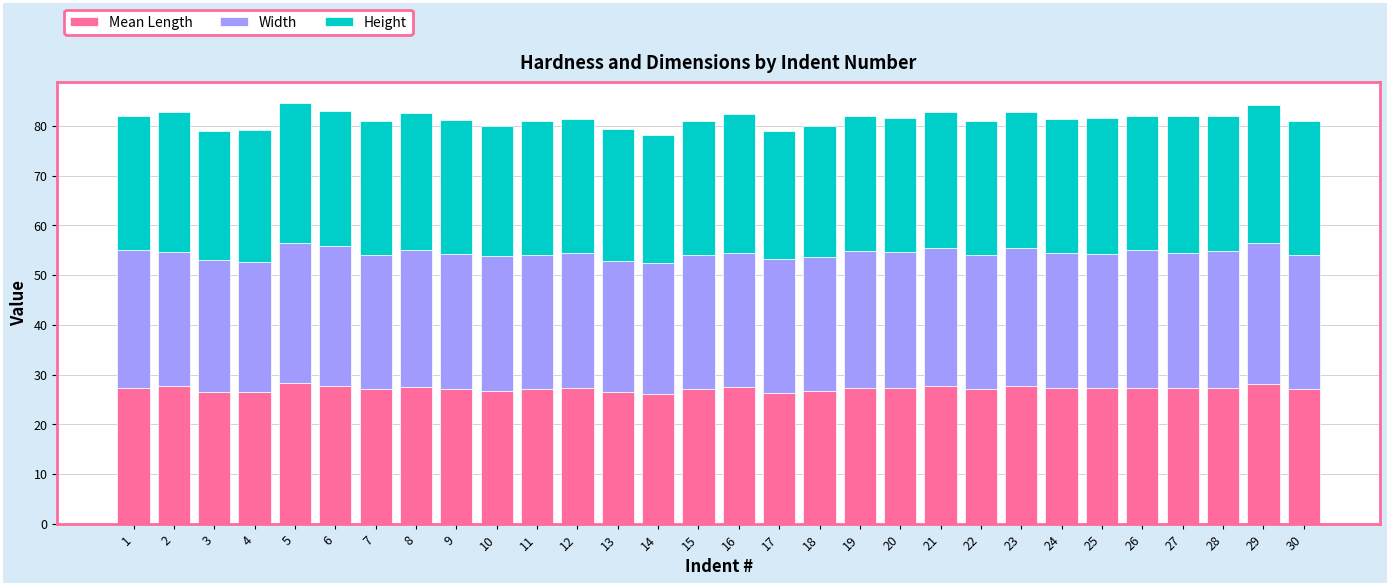

What is the total value across all series at 13?

79.5